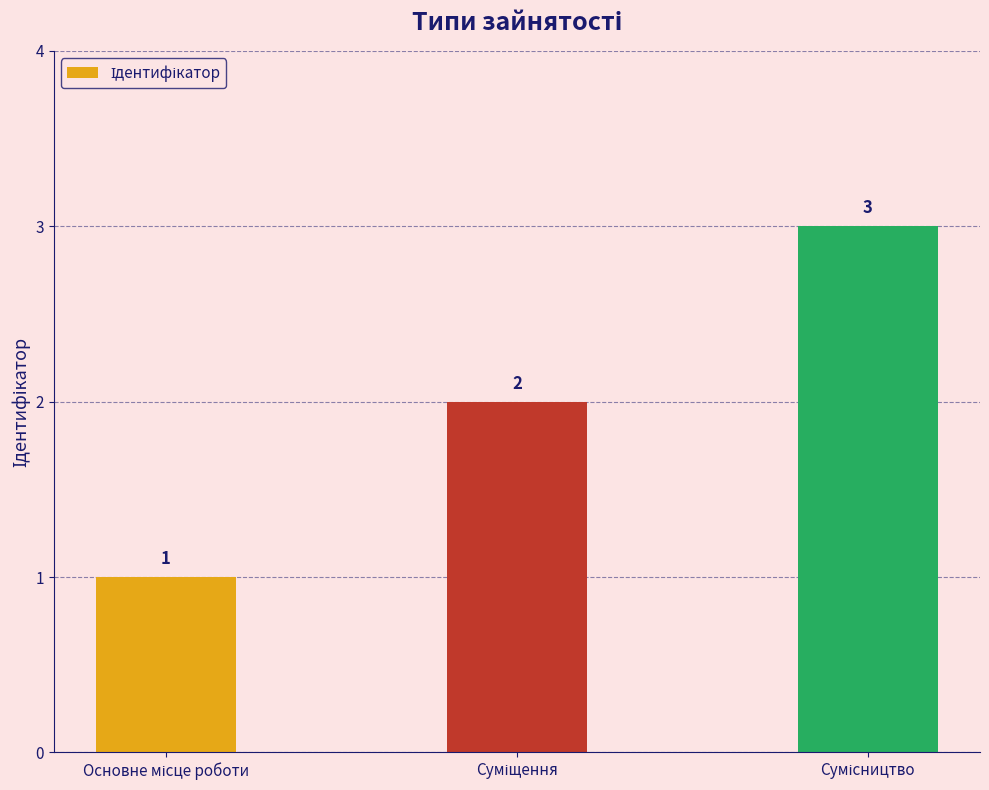

What is the greatest value displayed?

3